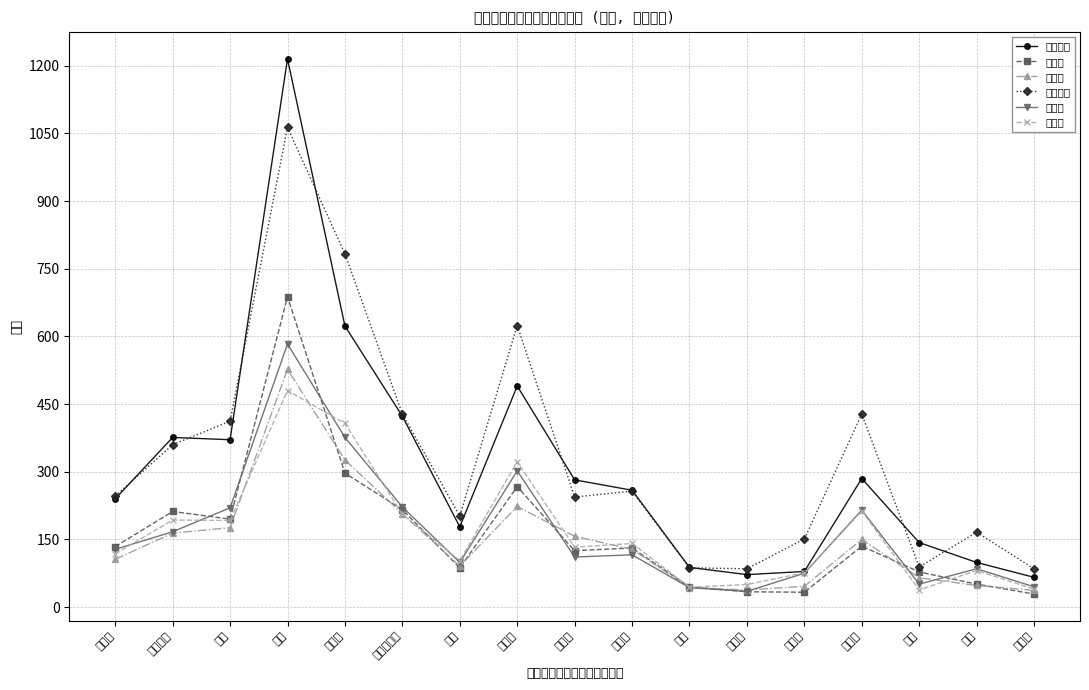

At which category is the sum across all series the highest?

中区